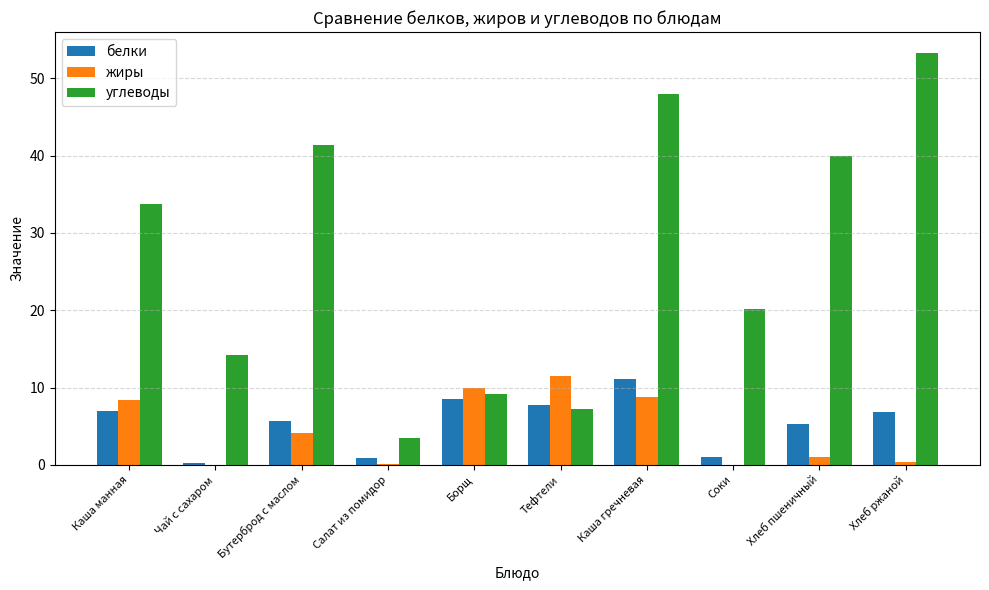

Between Бутерброд с маслом and Салат из помидор, which series saw the biggest shift?

углеводы